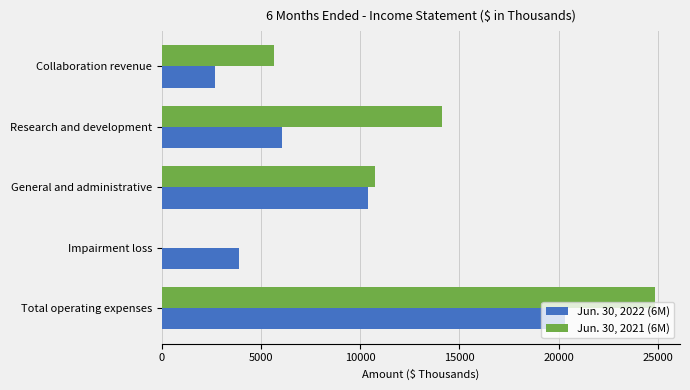

Which category has the highest value in the Jun. 30, 2021 (6M) series?

Total operating expenses